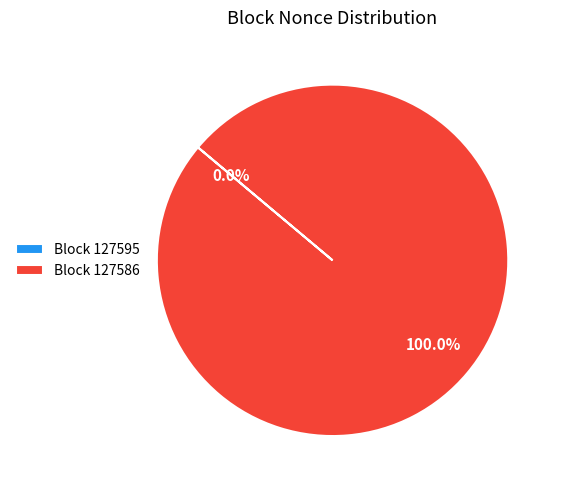

Is it true that 127586 is 99% of the pie?

False